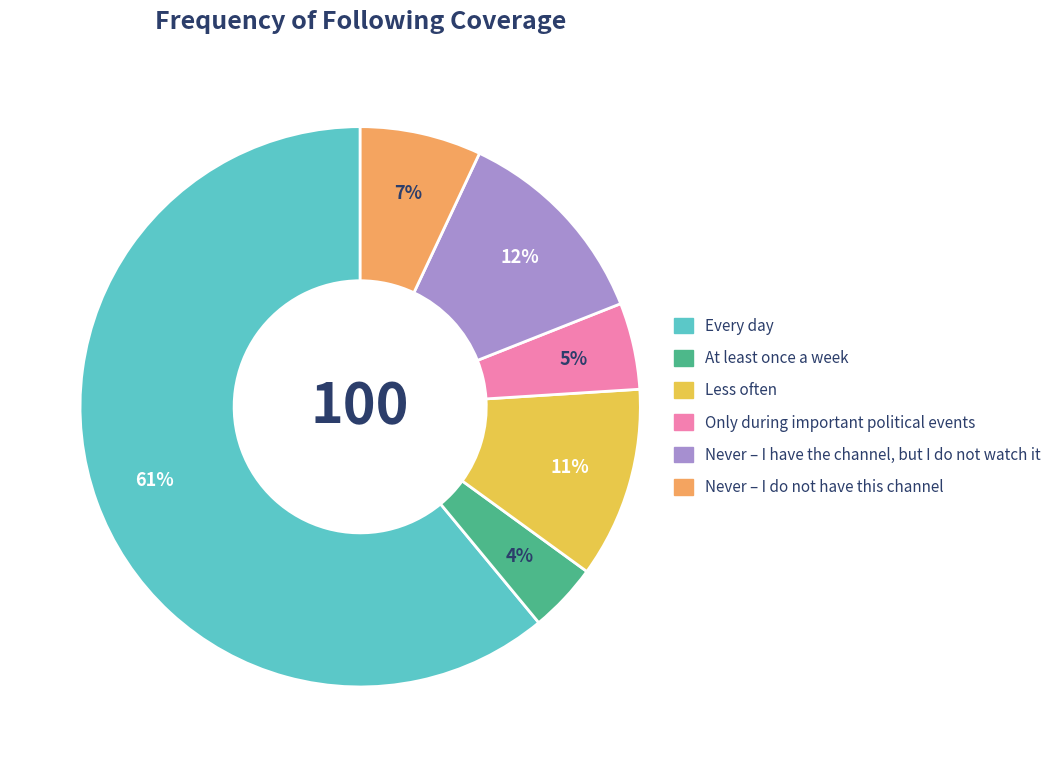

Is it true that Never – I have the channel, but I do not watch it is 26% of the pie?

False